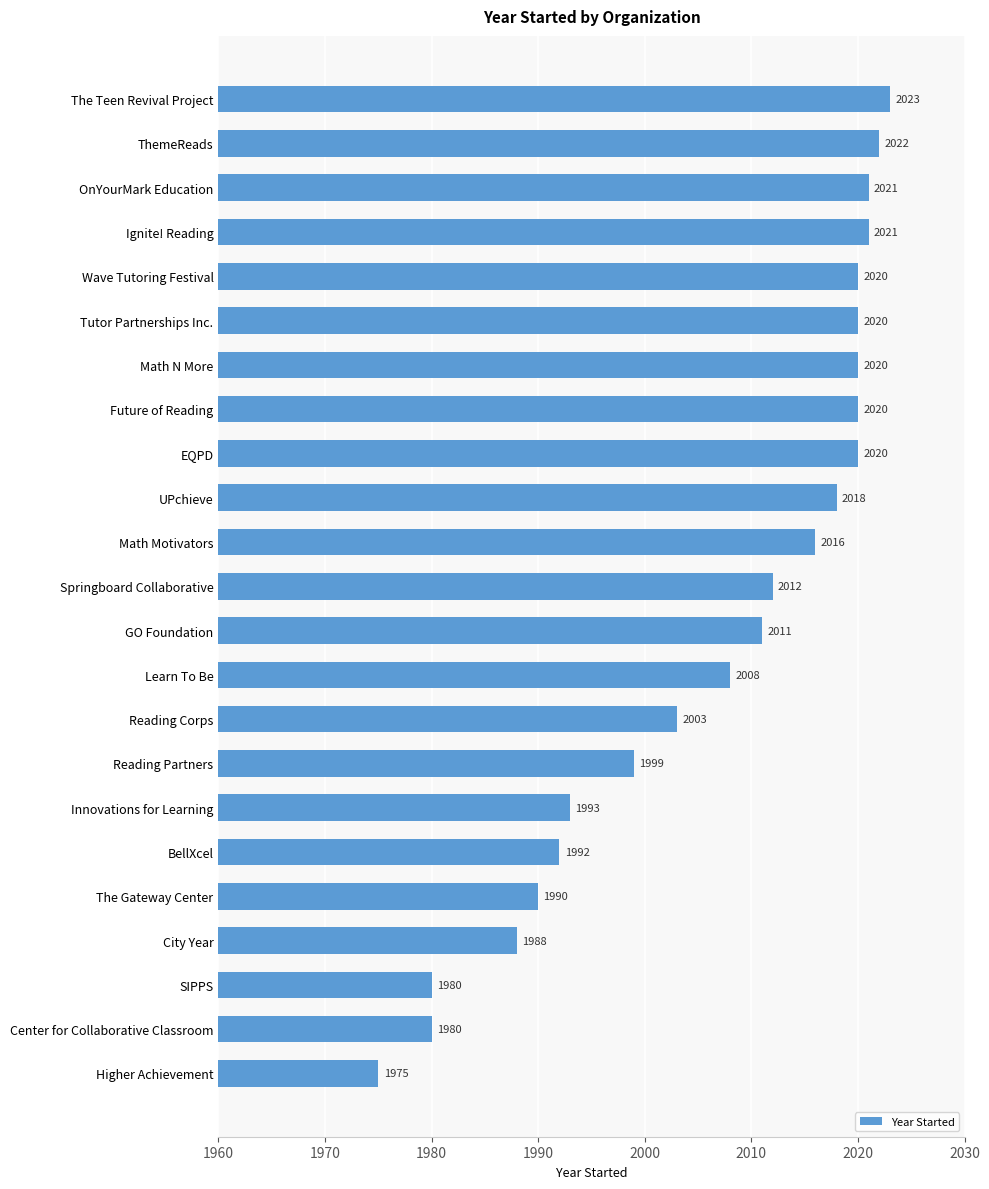

Where is the data nearest to the value 1999?

Reading Partners